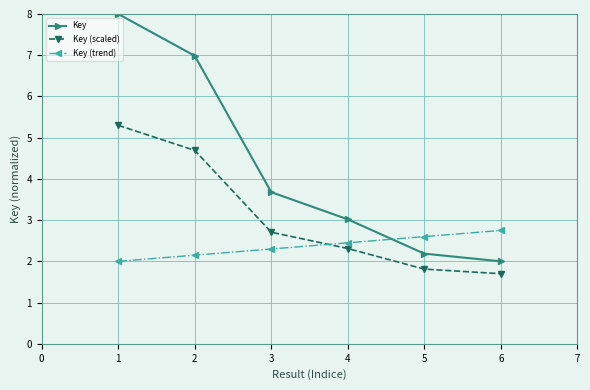

Which series has the largest range (max minus min)?

Key